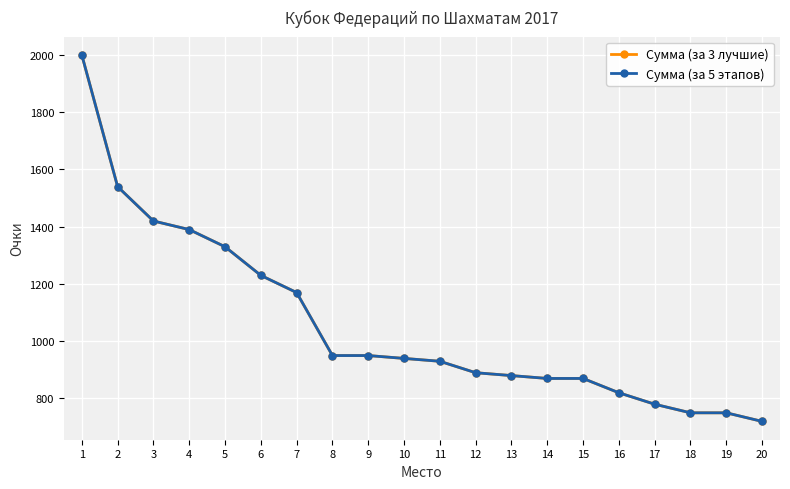

Reading right to left, extract all data points from this chart.

Сумма (за 3 лучшие): 720	750	750	780	820	870	870	880	890	930	940	950	950	1170	1230	1330	1390	1420	1540	2000
Сумма (за 5 этапов): 720	750	750	780	820	870	870	880	890	930	940	950	950	1170	1230	1330	1390	1420	1540	2000